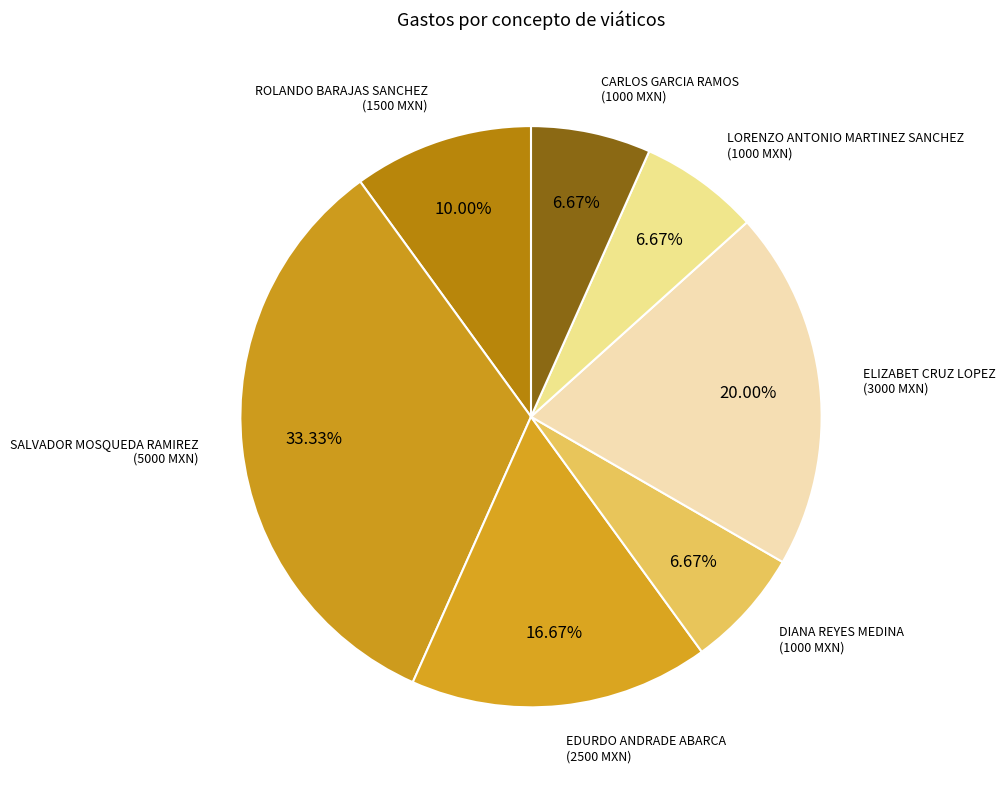

How many segments does this pie chart have?

7